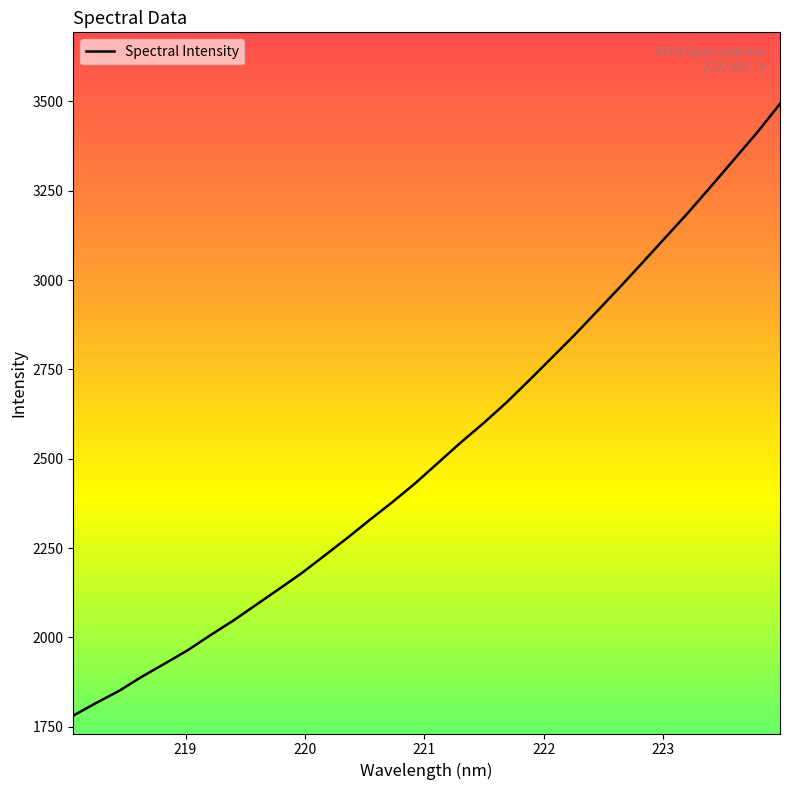

What is the greatest value displayed?

3493.5